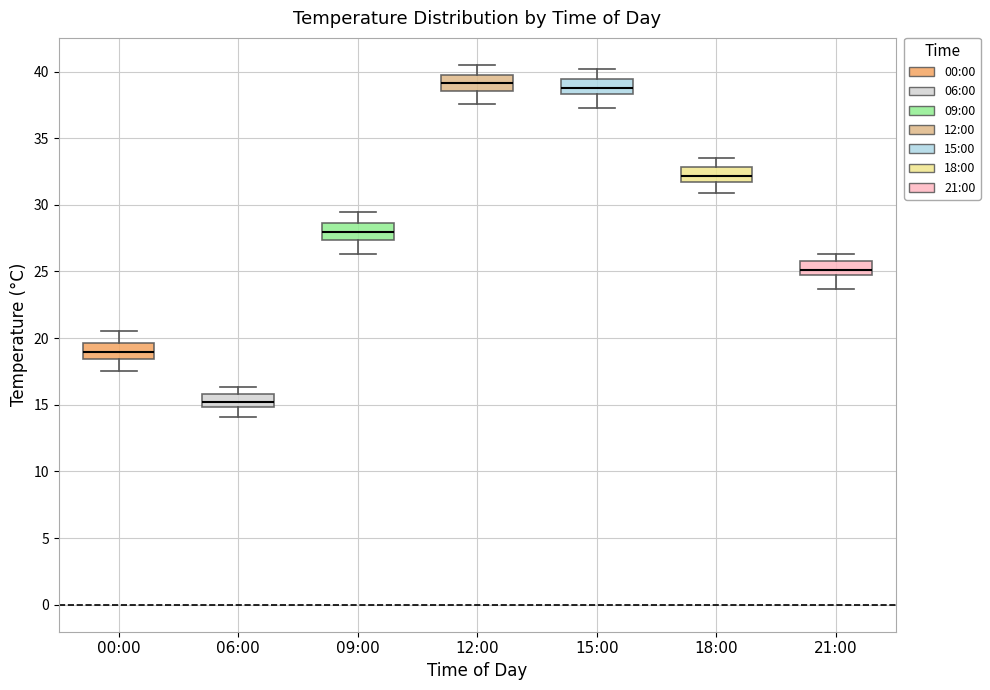

Which box has the lowest median line?

06:00